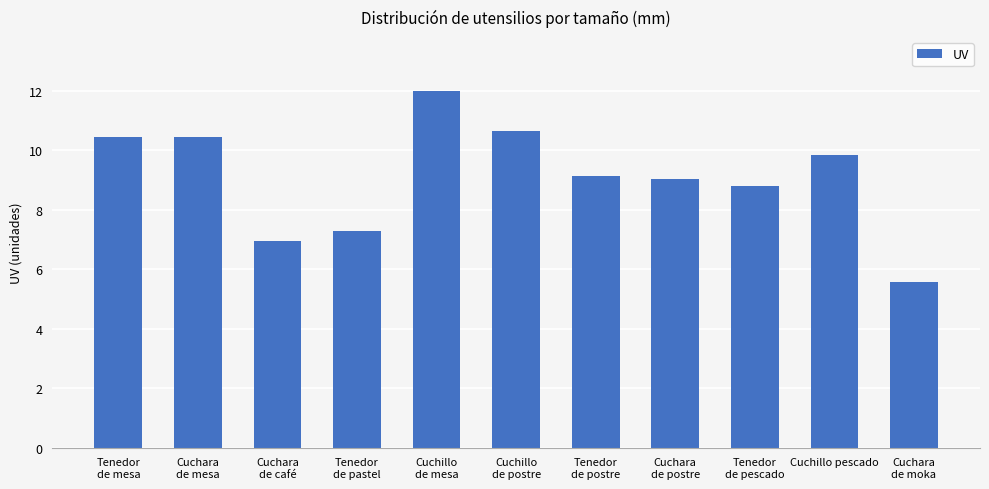

How many bars are there in total?

11